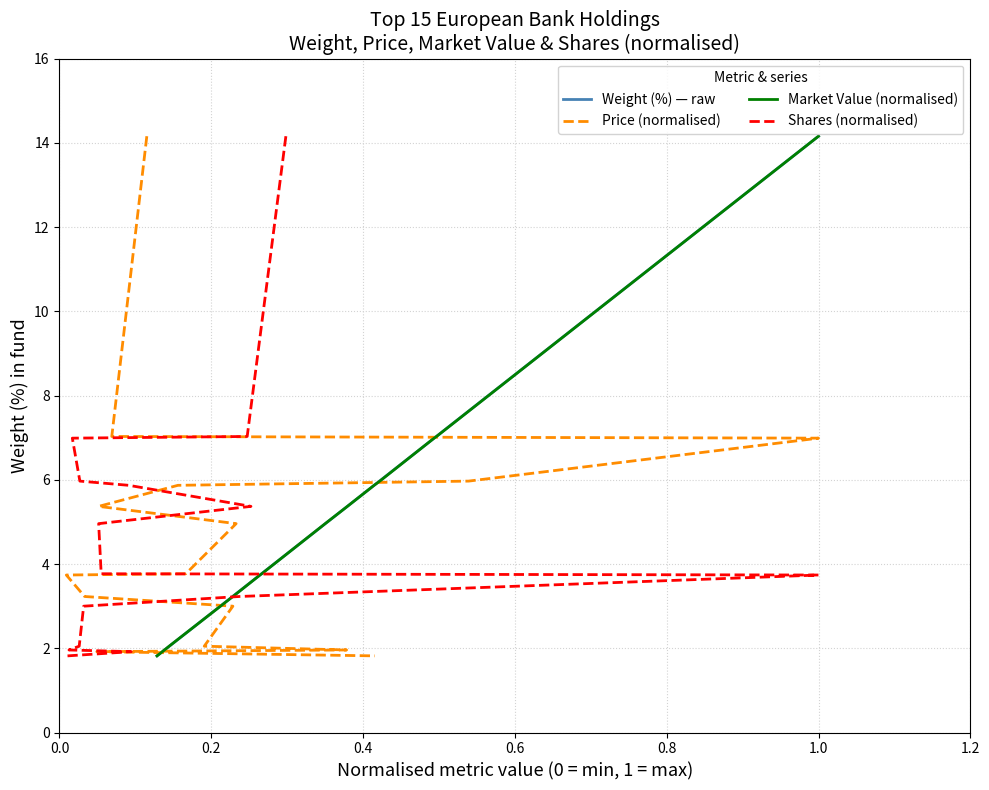

True or false: Weight (%) — raw and Price (normalised) cross at least once.

False